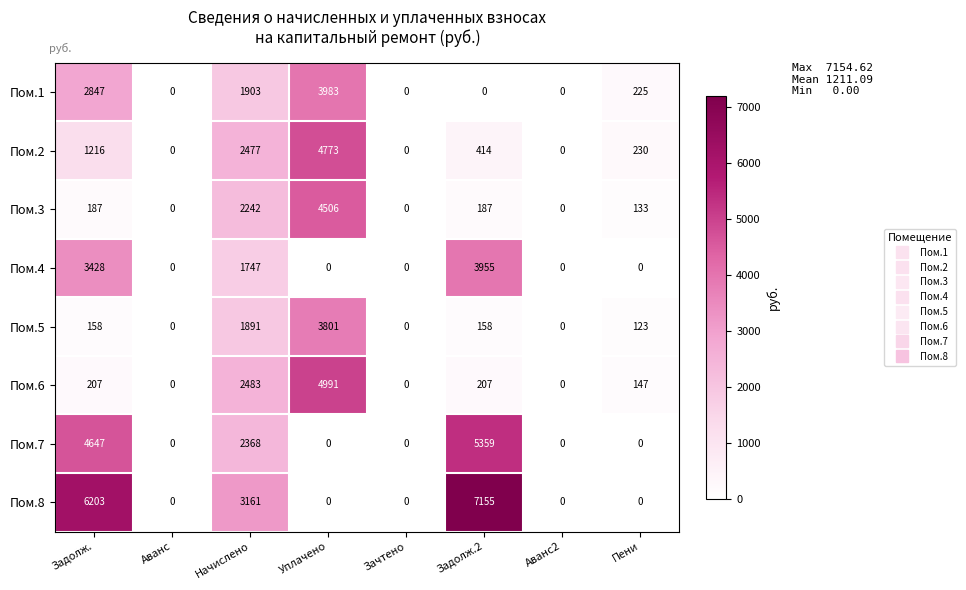

List the series in order of their peak value, lowest first.

Пом.5, Пом.4, Пом.1, Пом.3, Пом.2, Пом.6, Пом.7, Пом.8